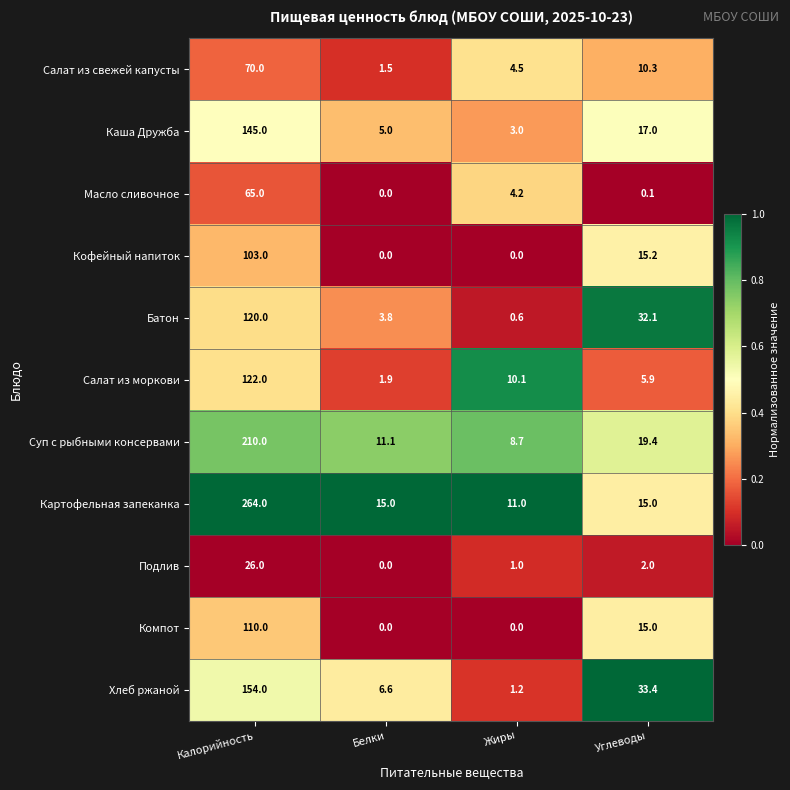

Which series changed the most between Калорийность and Углеводы?

Картофельная запеканка